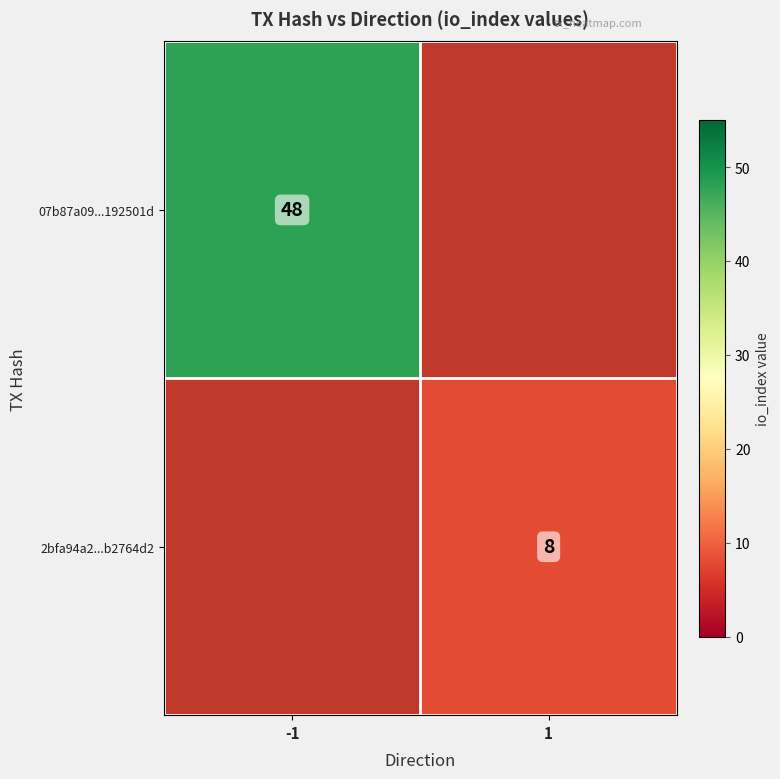

True or false: 07b87a09...192501d has a value of 48 at -1.

True